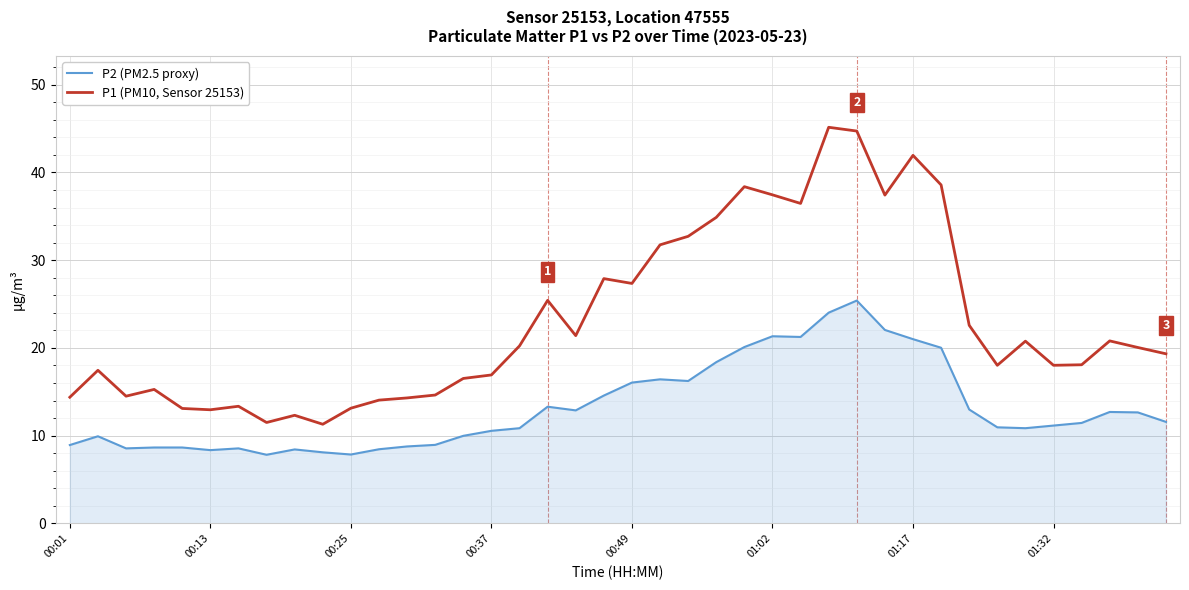

Which series has the widest spread of values?

P1 (PM10, Sensor 25153)